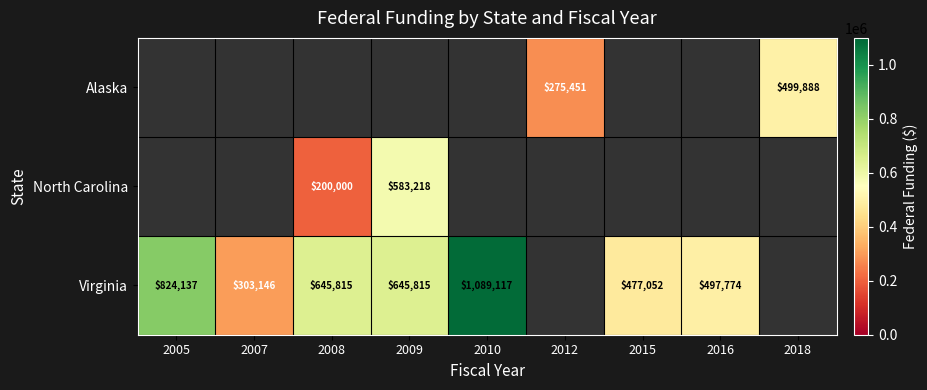

True or false: Virginia has a value of 513037 at 2005.

False